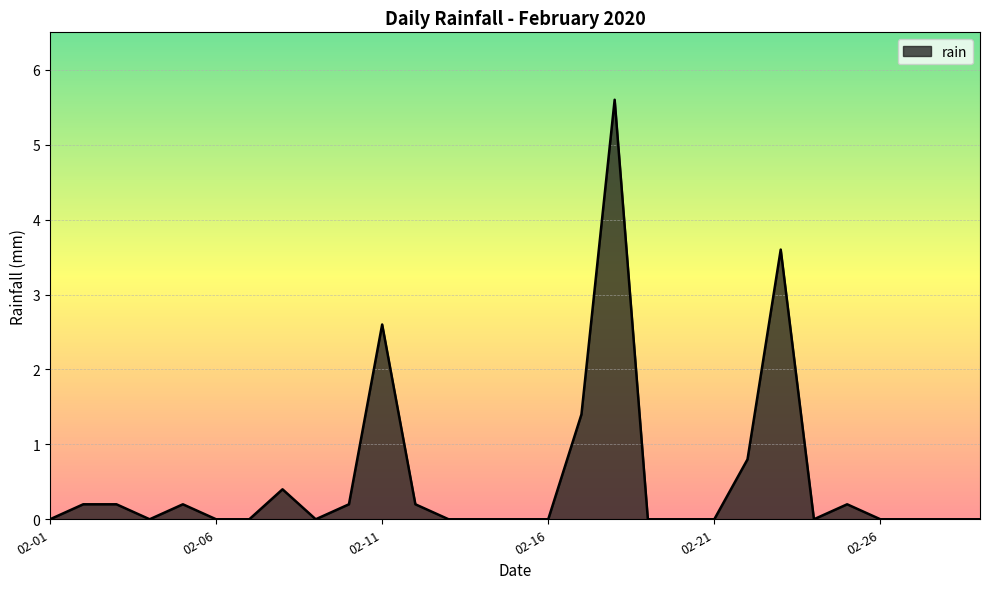

Reading right to left, transcribe all the data shown in this chart.

0.0	0.0	0.0	0.0	0.2	0.0	3.6	0.8	0.0	0.0	0.0	5.6	1.4	0.0	0.0	0.0	0.0	0.2	2.6	0.2	0.0	0.4	0.0	0.0	0.2	0.0	0.2	0.2	0.0